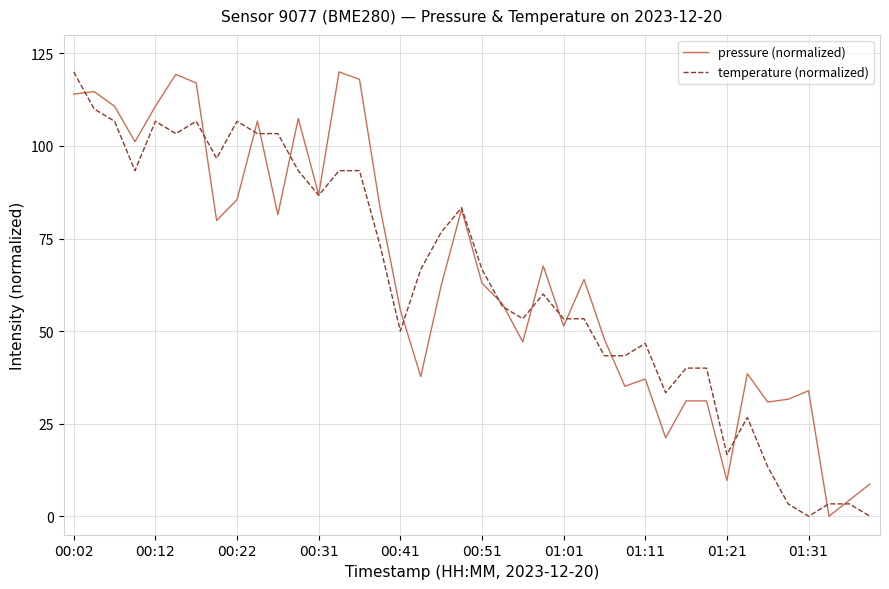

What is the maximum value for pressure (normalized)?

120.0